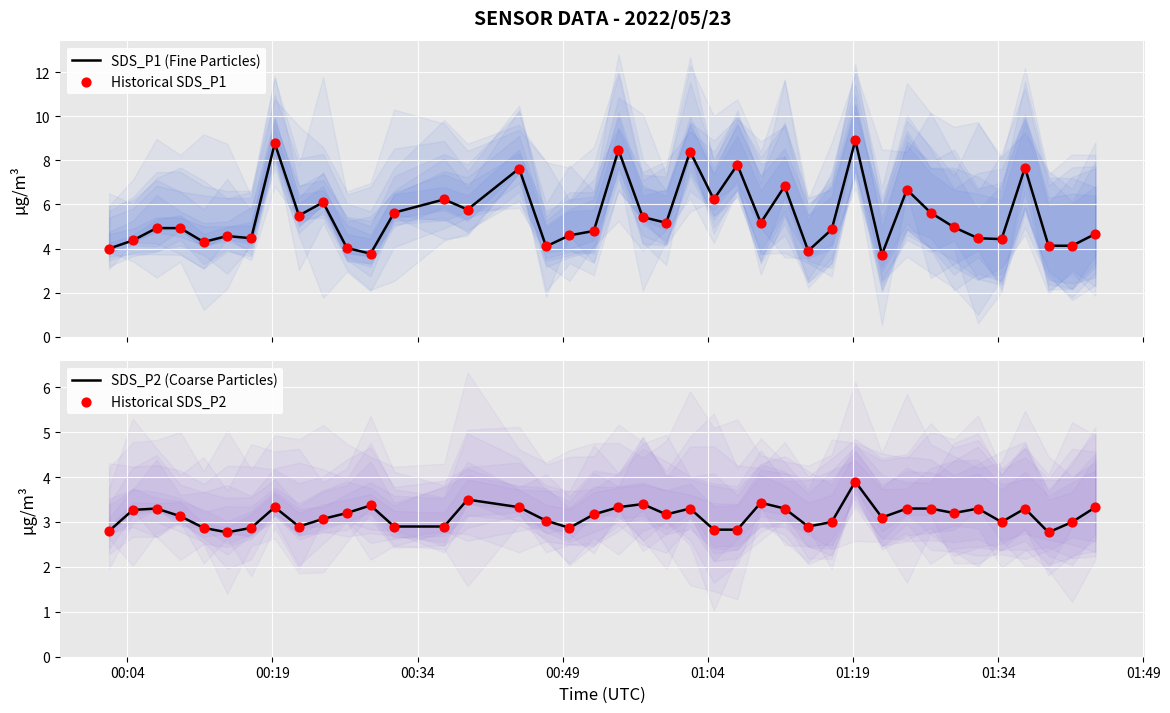

At how many categories does at least one series exceed 7?

7